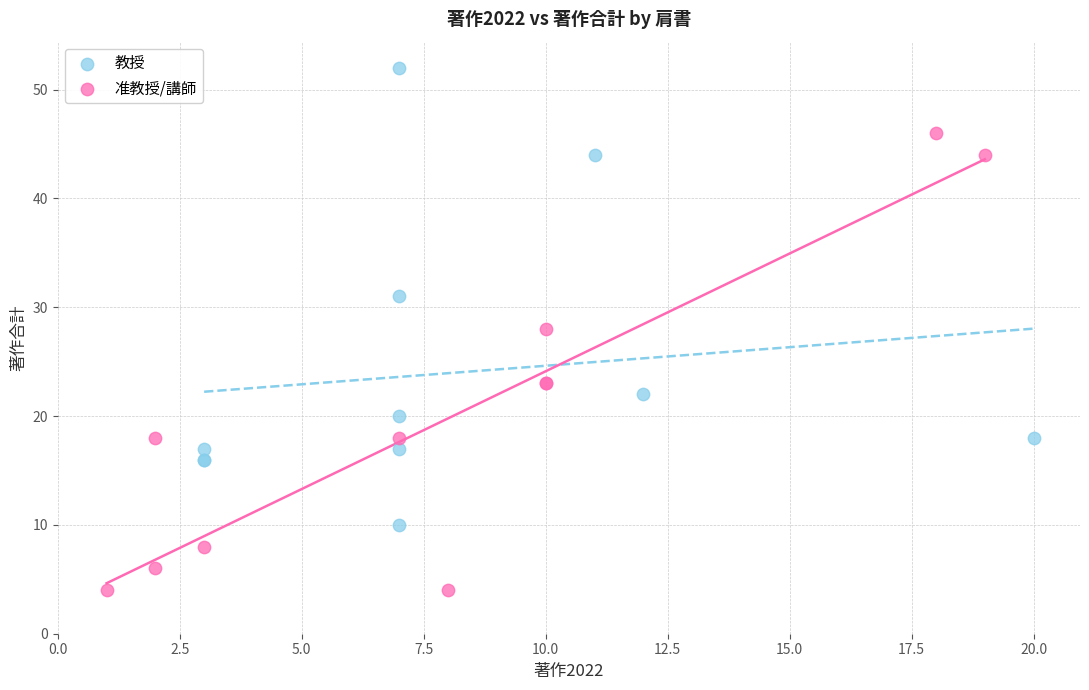

Which series contains the highest Y value?

教授